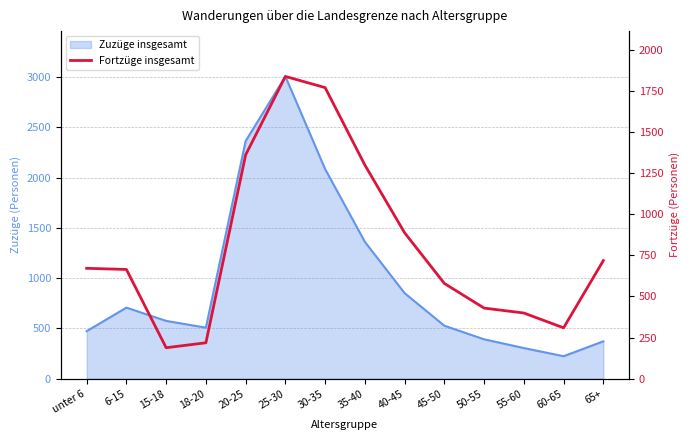

What position from the right is 60-65?

2